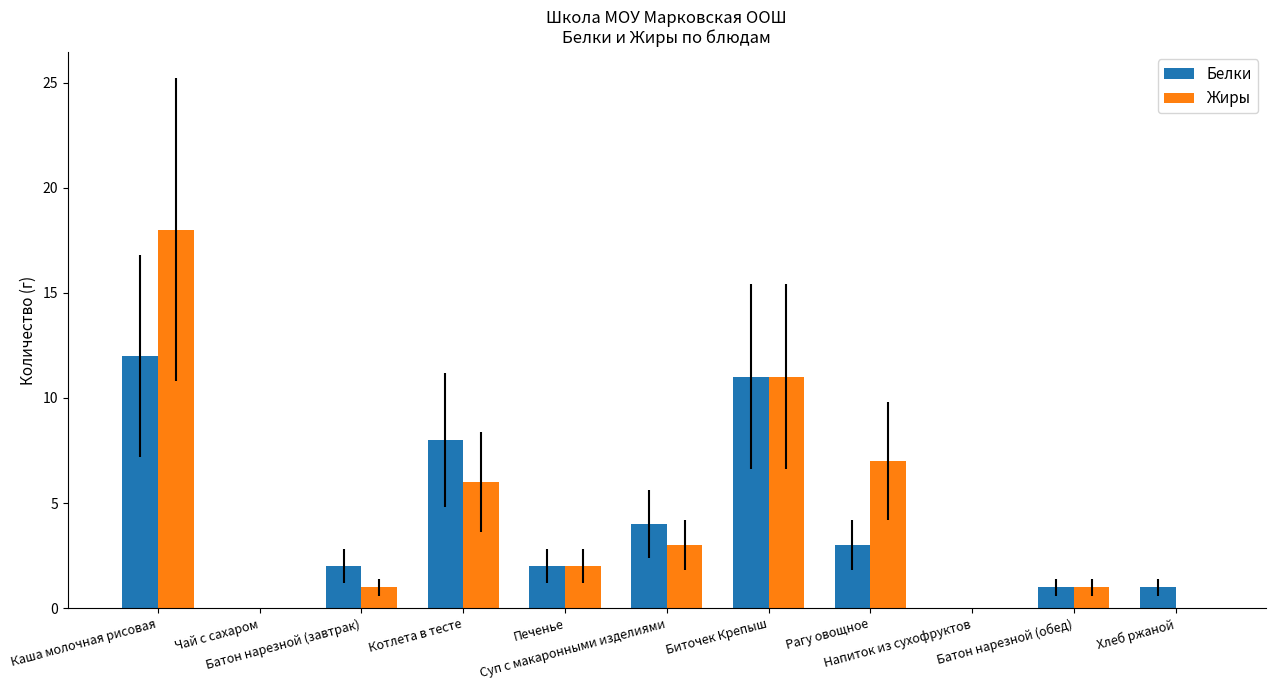

Which series changed the most between Каша молочная рисовая and Чай с сахаром?

Жиры